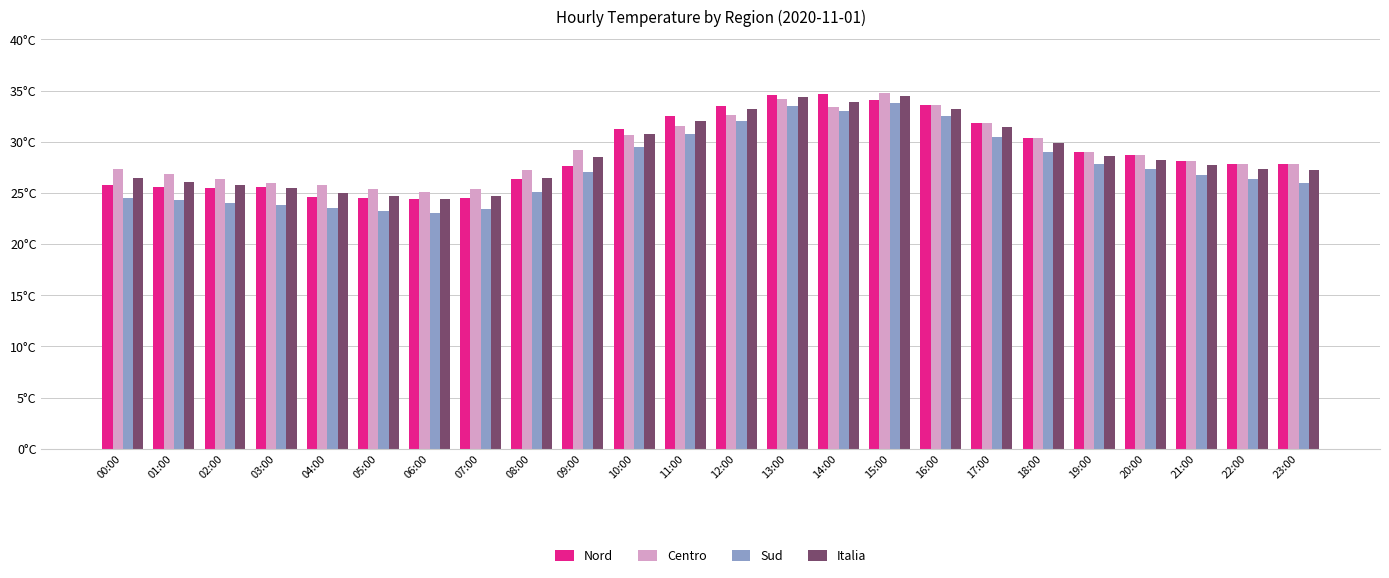

What is the spread (max minus min) of values at 16:00?

1.1